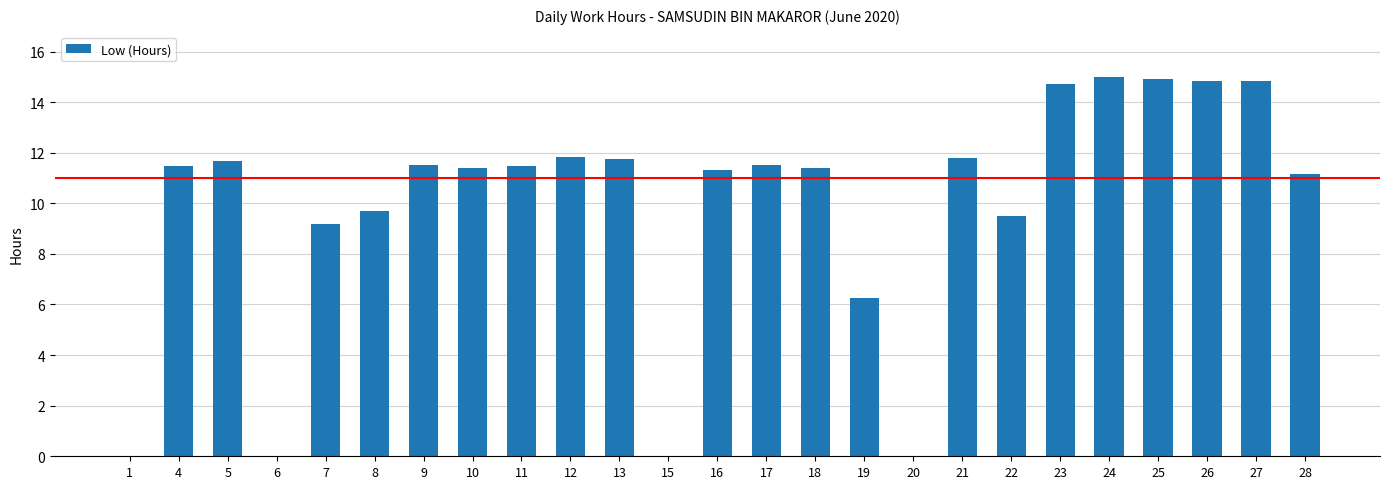

Count the number of data series in this chart.

1